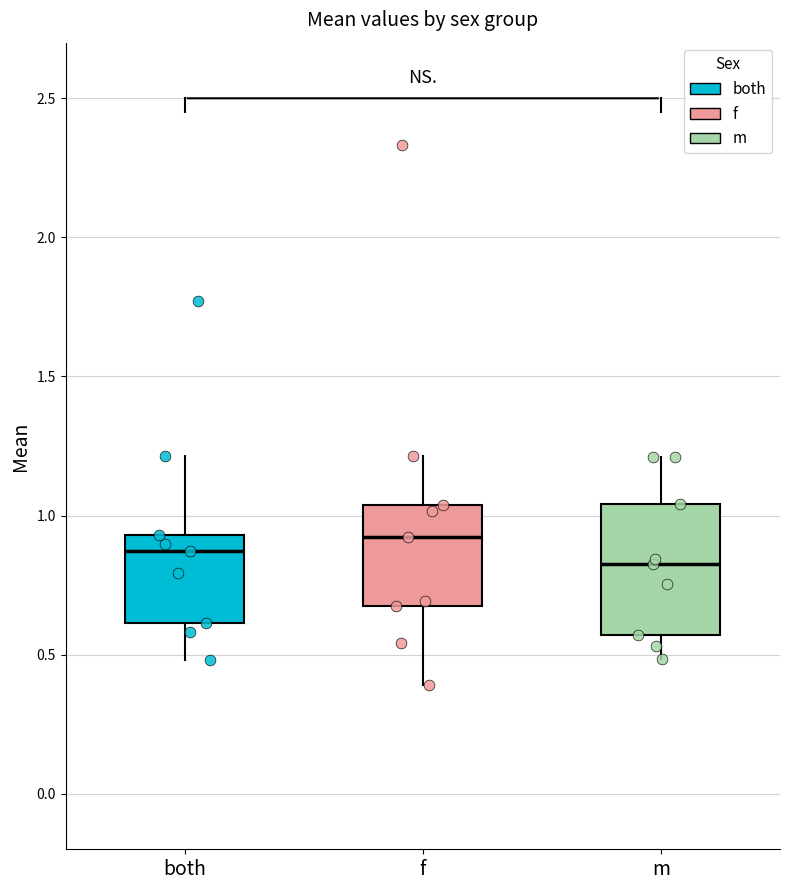

Reading left to right, transcribe this box plot: for each box, give where its median line is, the range the box spans, and where its two whiskers end, as read against the y-axis. The values are not printed on the chart, so give them approximately, as read against the axis.

both: median 0.85, box 0.60 to 0.95, whiskers 0.50 to 1.20
f: median 0.90, box 0.70 to 1.05, whiskers 0.40 to 1.20
m: median 0.80, box 0.55 to 1.05, whiskers 0.50 to 1.20